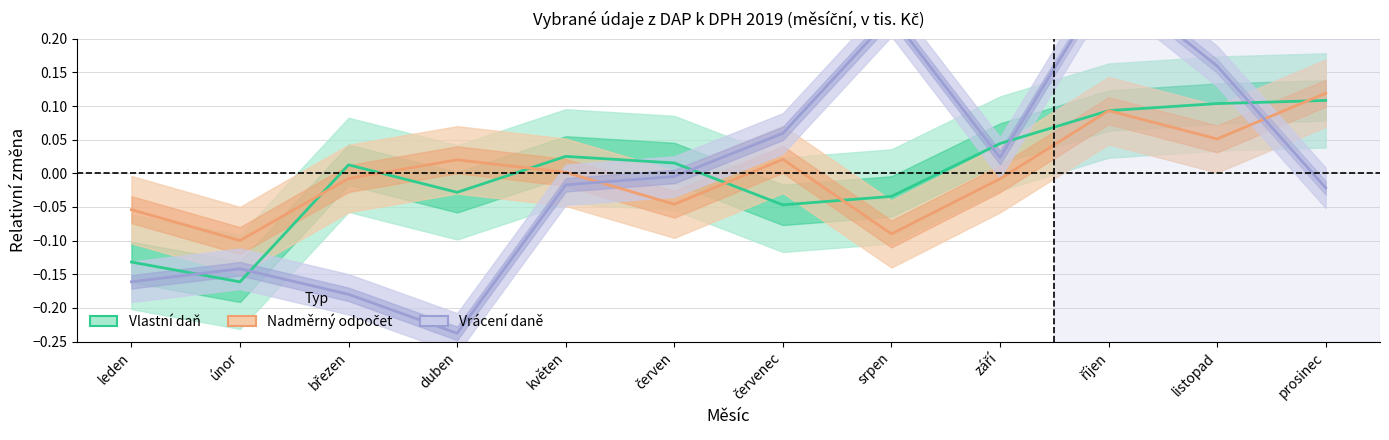

Between which two adjacent categories do Vlastní daň and Vrácení daně first intersect?

leden and únor